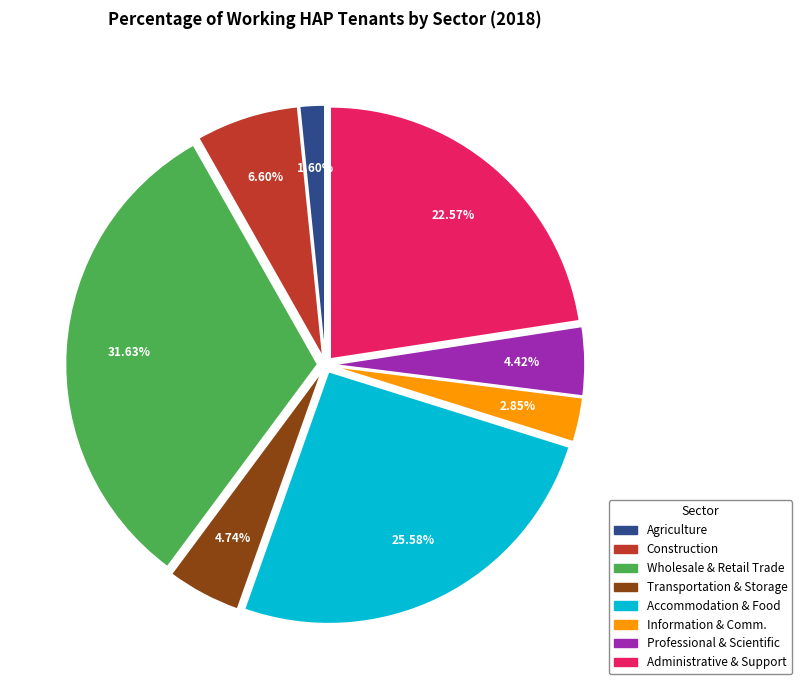

Do Transportation & Storage and Administrative & Support together represent more than half of the pie?

No